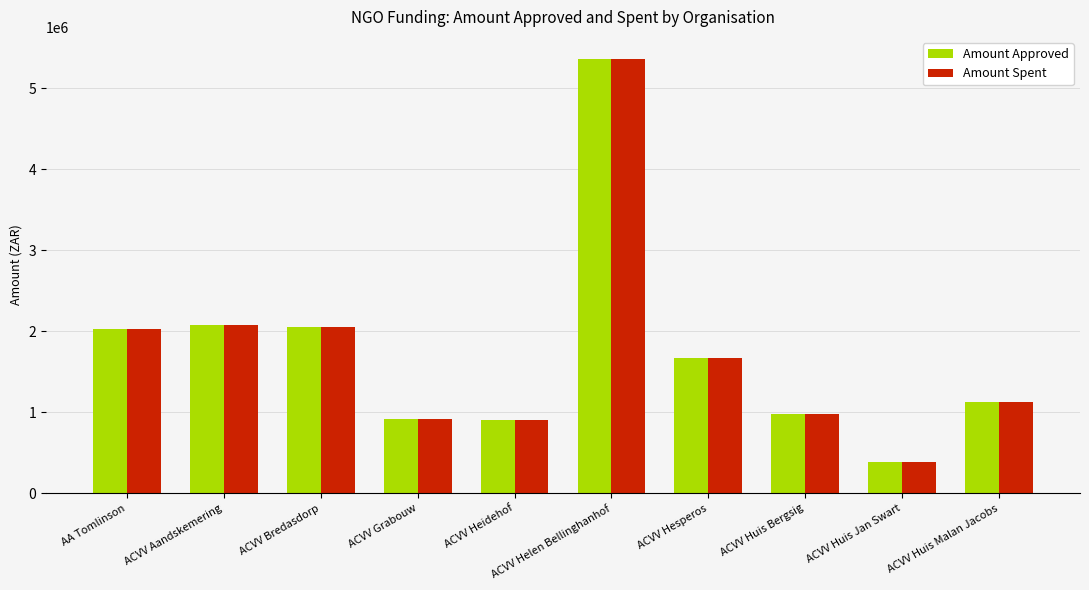

At which label does Amount Spent reach its peak?

ACVV Helen Bellinghanhof